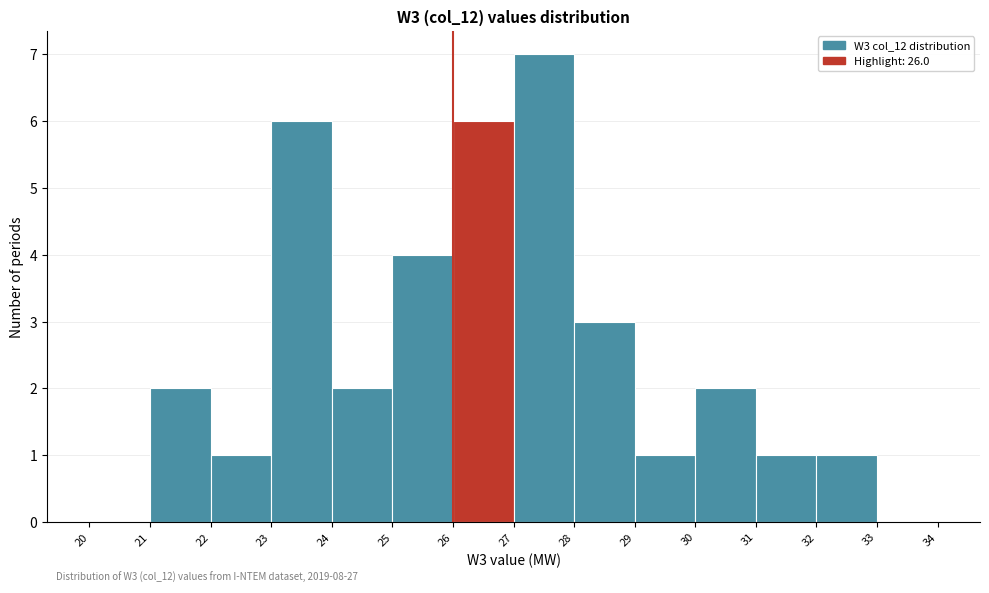

Which range on the x-axis has the tallest bar?

27 to 28